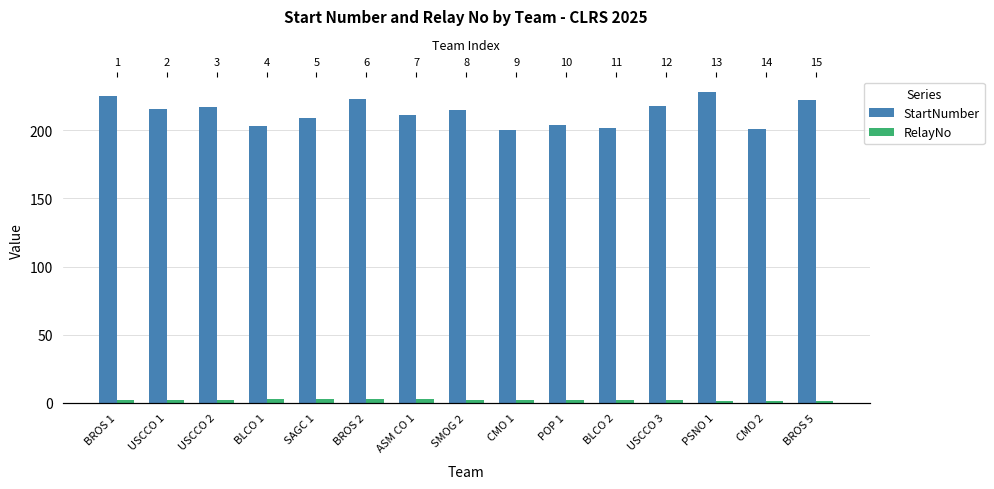

Which series changed the most between BROS 1 and USCCO 1?

StartNumber